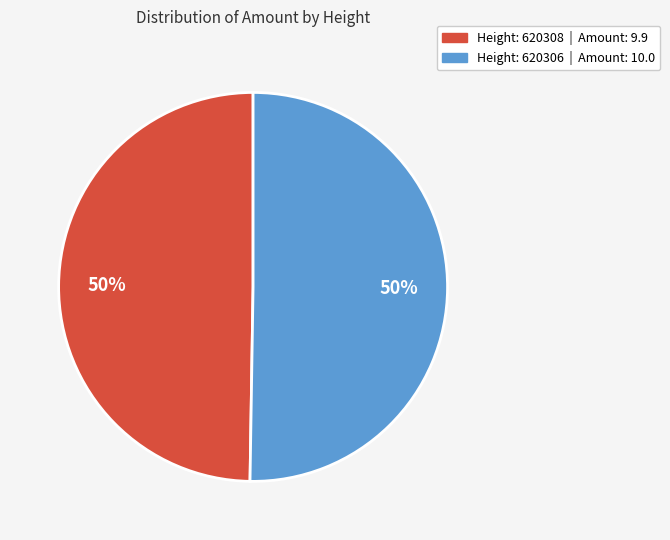

To the nearest percent, what is the average slice percentage?

50%